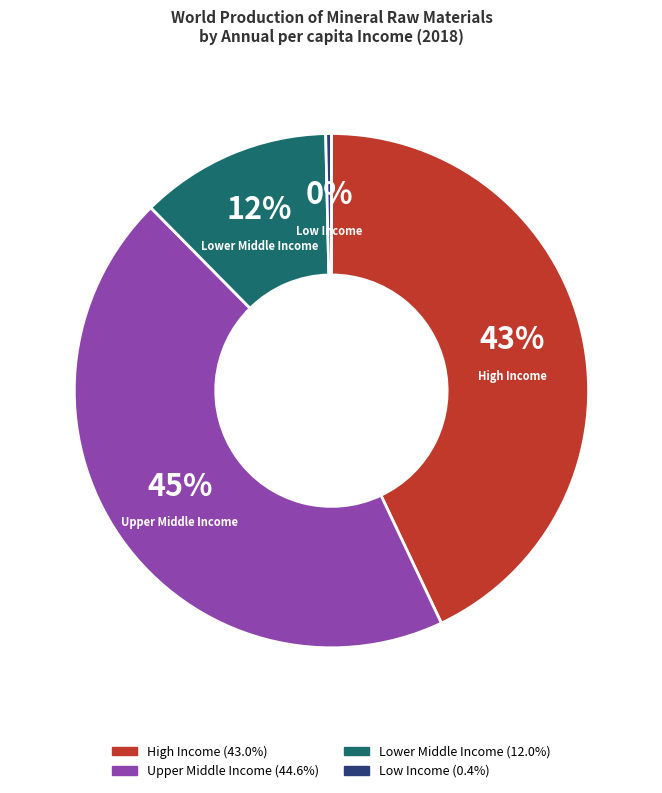

Which has a higher value, Upper Middle Income or Low Income?

Upper Middle Income